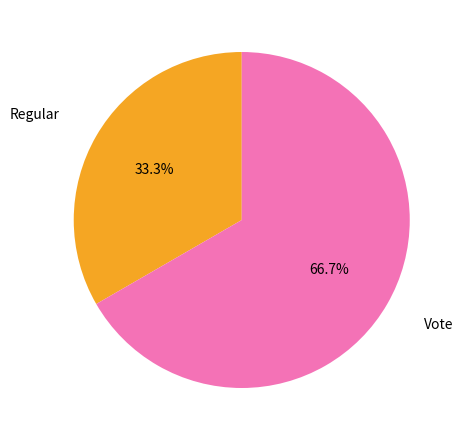

Is there any slice that represents more than half of the pie?

Yes